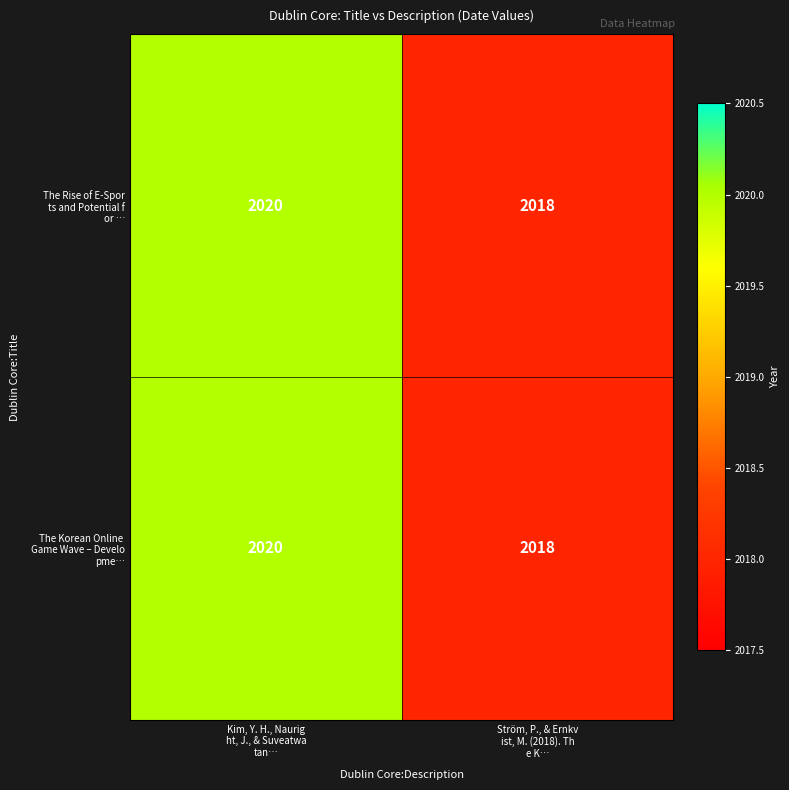

What is the maximum value shown in the chart?

2020